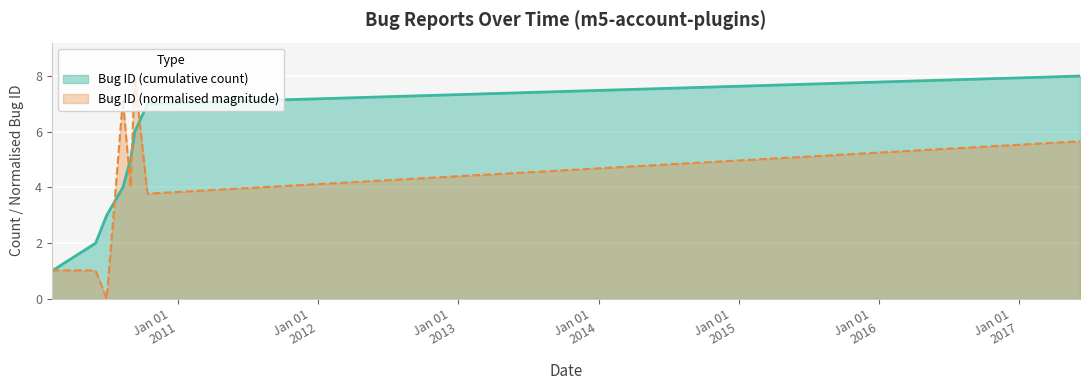

Reading left to right, extract all data points from this chart.

1.0	1.0	0.0	7.2	4.0	8.0	3.8	5.7